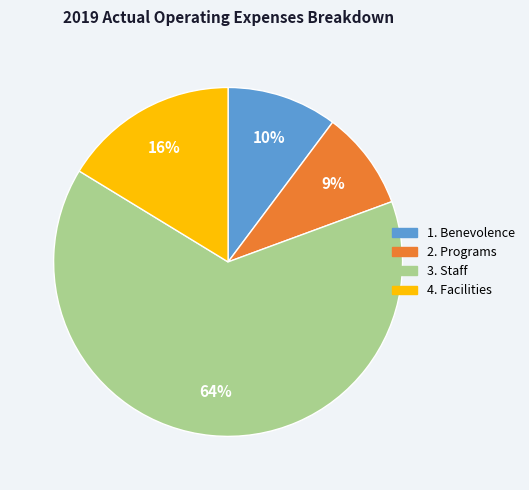

To the nearest percent, what is the average slice percentage?

25%